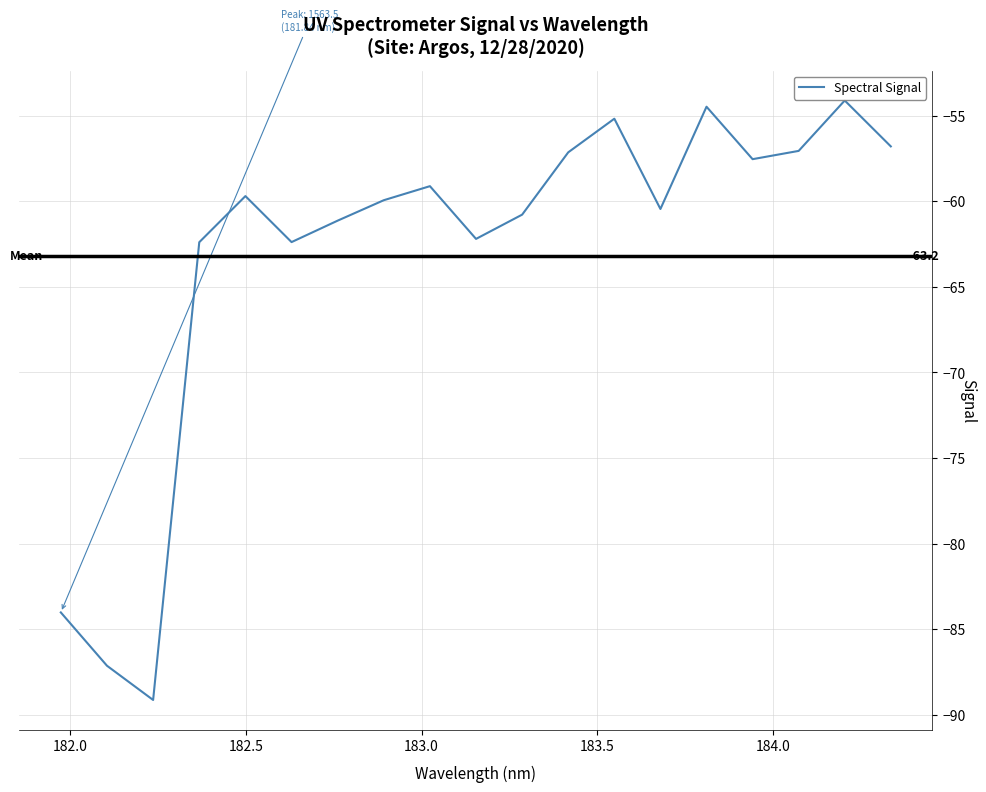

What is the maximum value shown in the chart?

-54.1